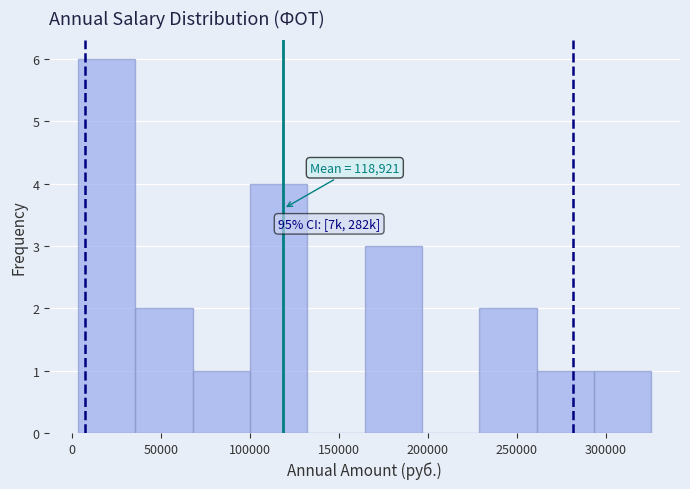

Which range on the x-axis has the tallest bar?

5000 to 35000